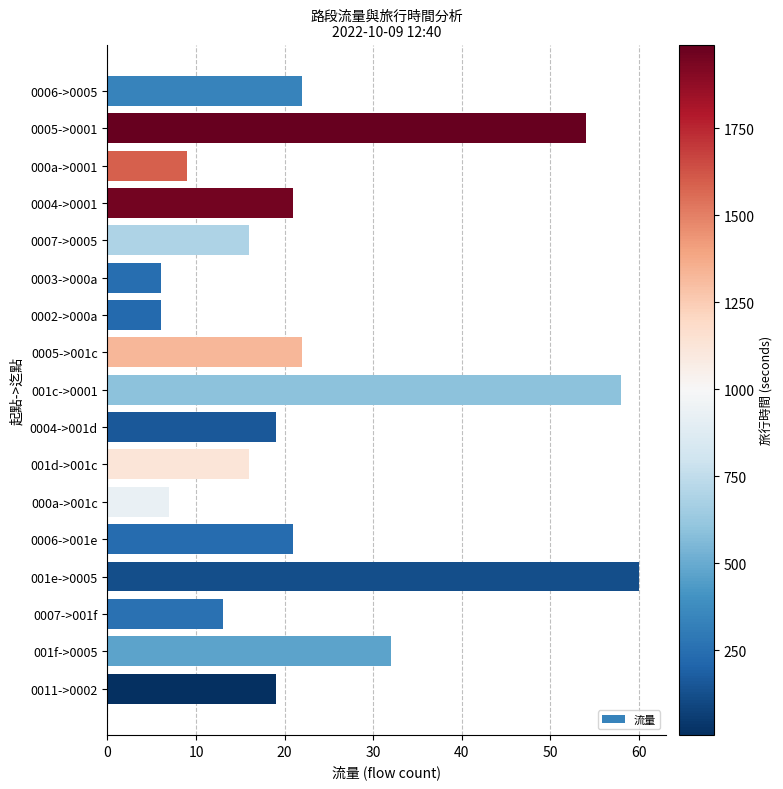

What is the sum of all values?

401